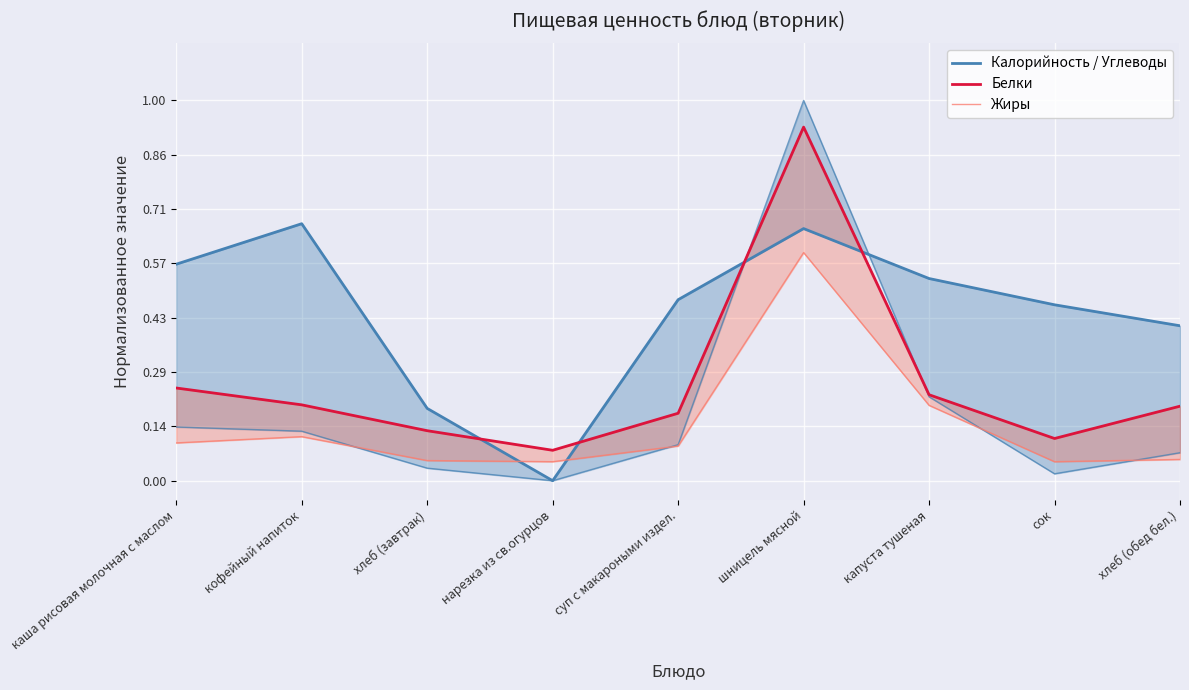

True or false: Калорийность / Углеводы and Жиры cross at least once.

True